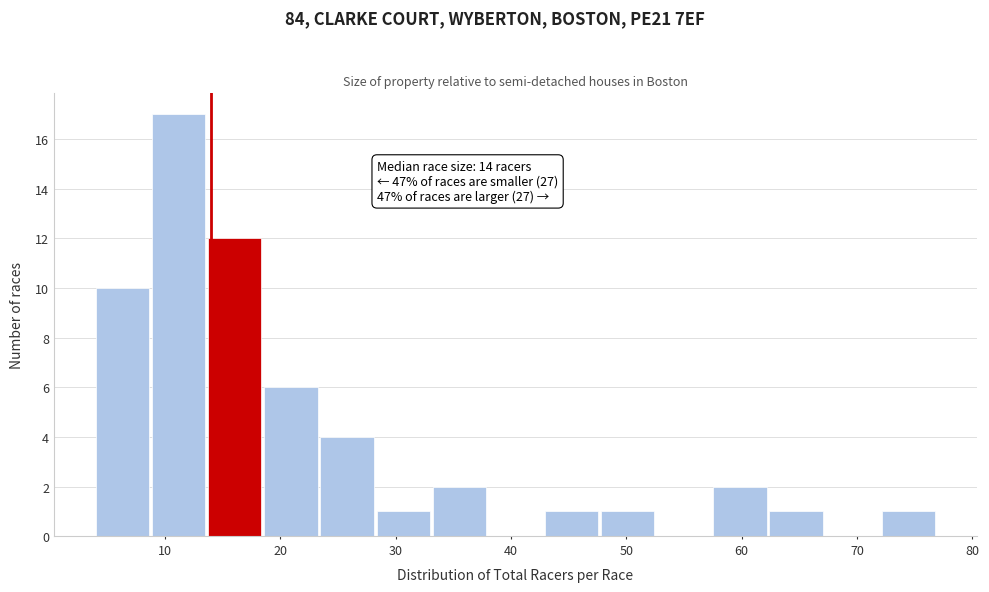

Which range on the x-axis has the tallest bar?

9 to 14